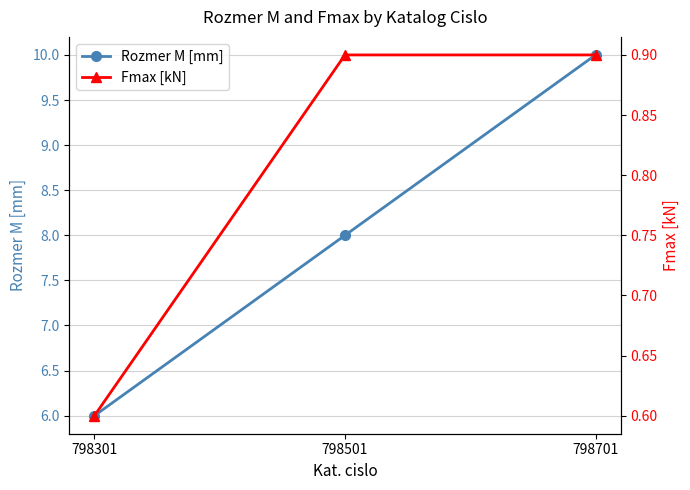

The Rozmer M [mm] series shows 8.0 at 798501. True or false?

True